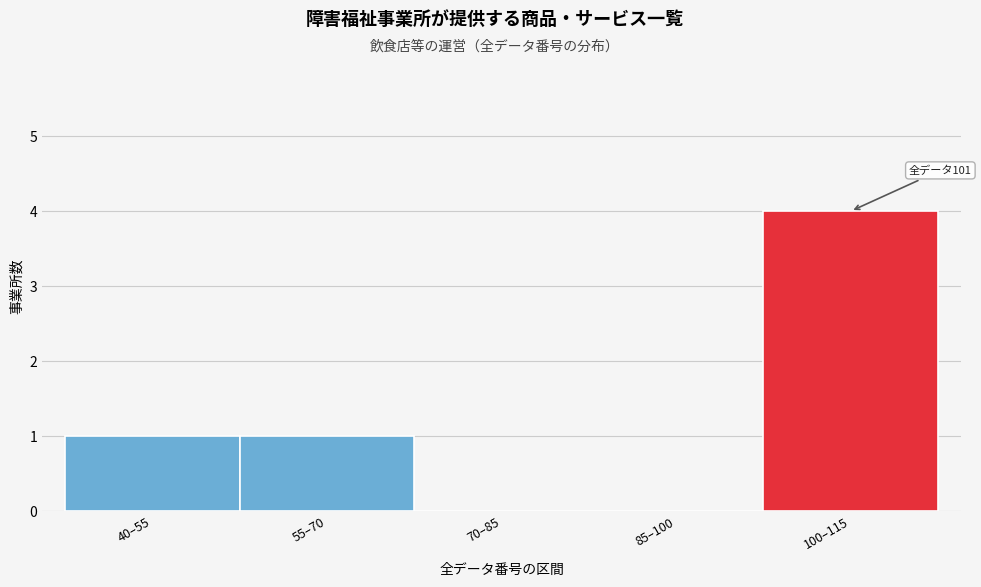

Reading left to right, what are all the values shown in this chart?

40–55=1	55–70=1	70–85=0	85–100=0	100–115=4